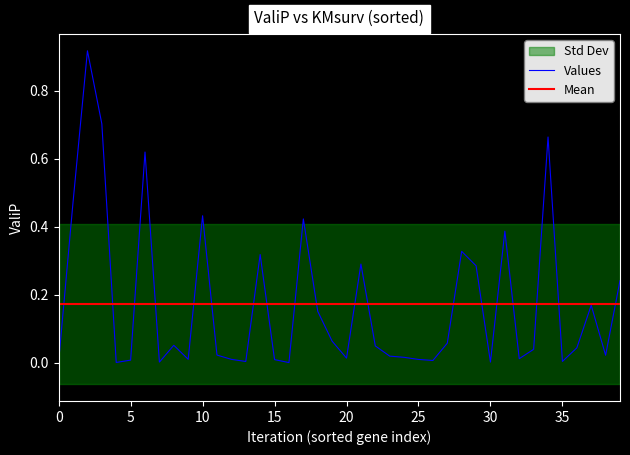

Between 24 and 6, which is larger?

6